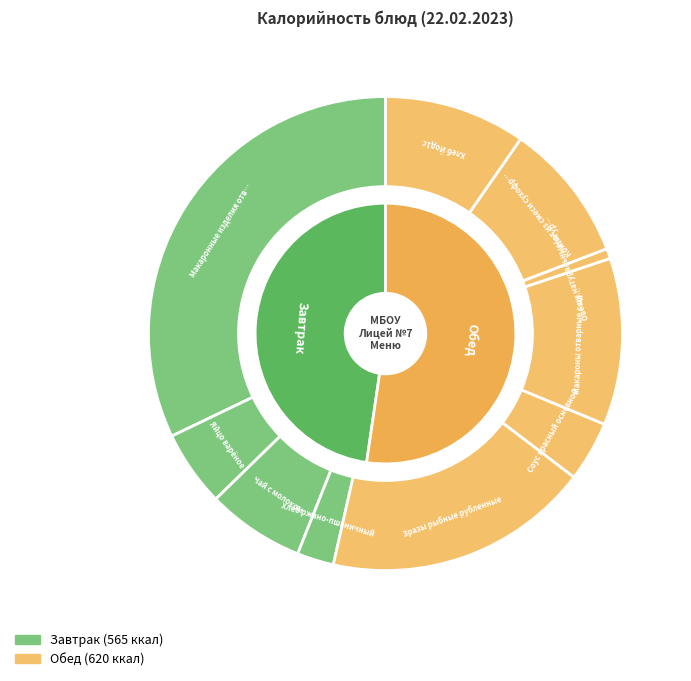

Which slice is the largest?

Макаронные изделия отварные с сыром